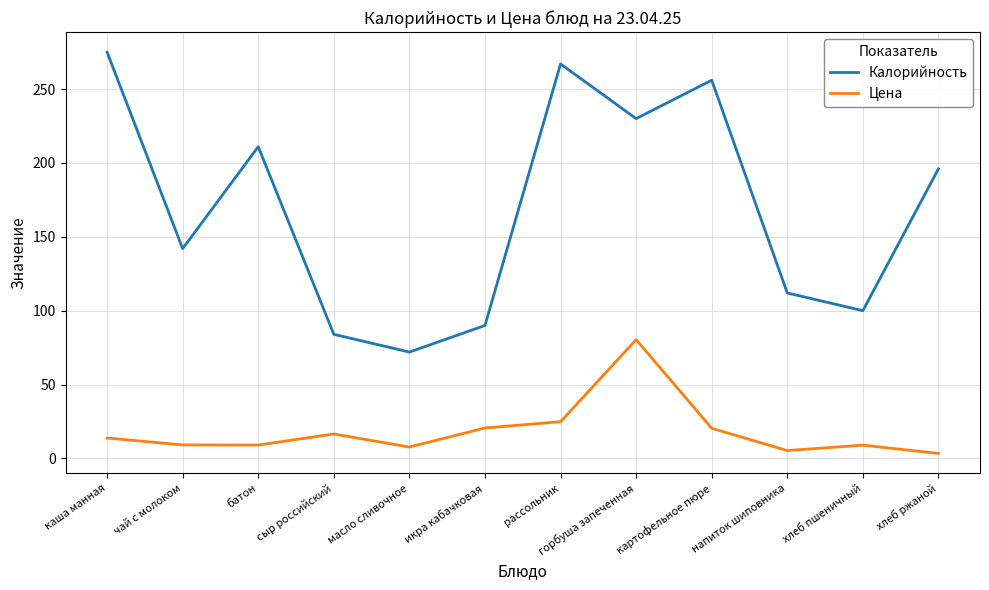

Which series has the largest total across all categories?

Калорийность